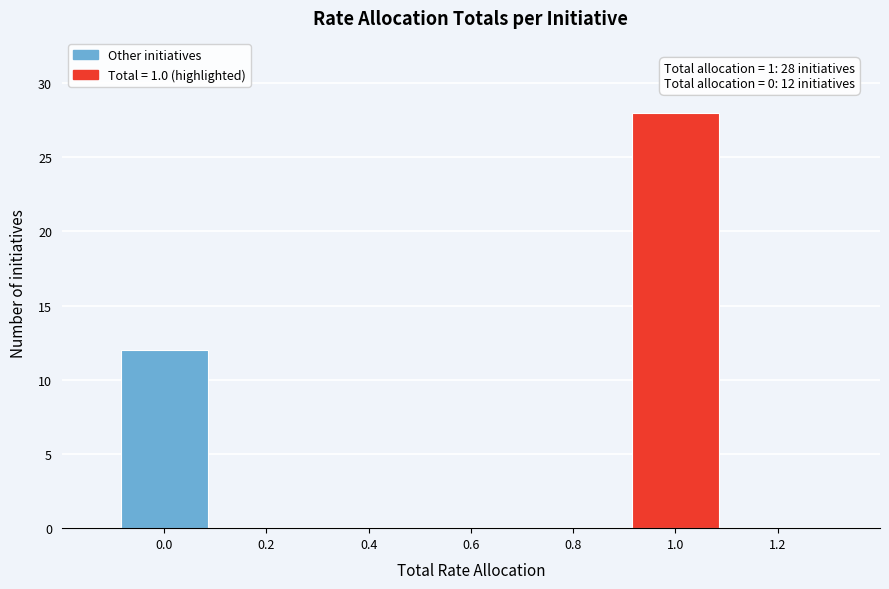

Reading left to right, transcribe all the data shown in this chart.

0.0=12	0.2=0	0.4=0	0.6=0	0.8=0	1.0=28	1.2=0